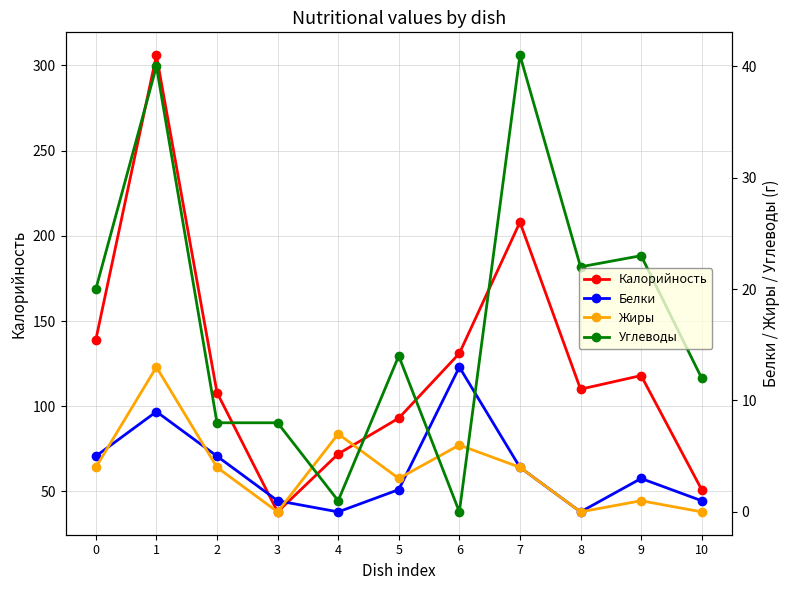

Count the number of categories in the chart.

11